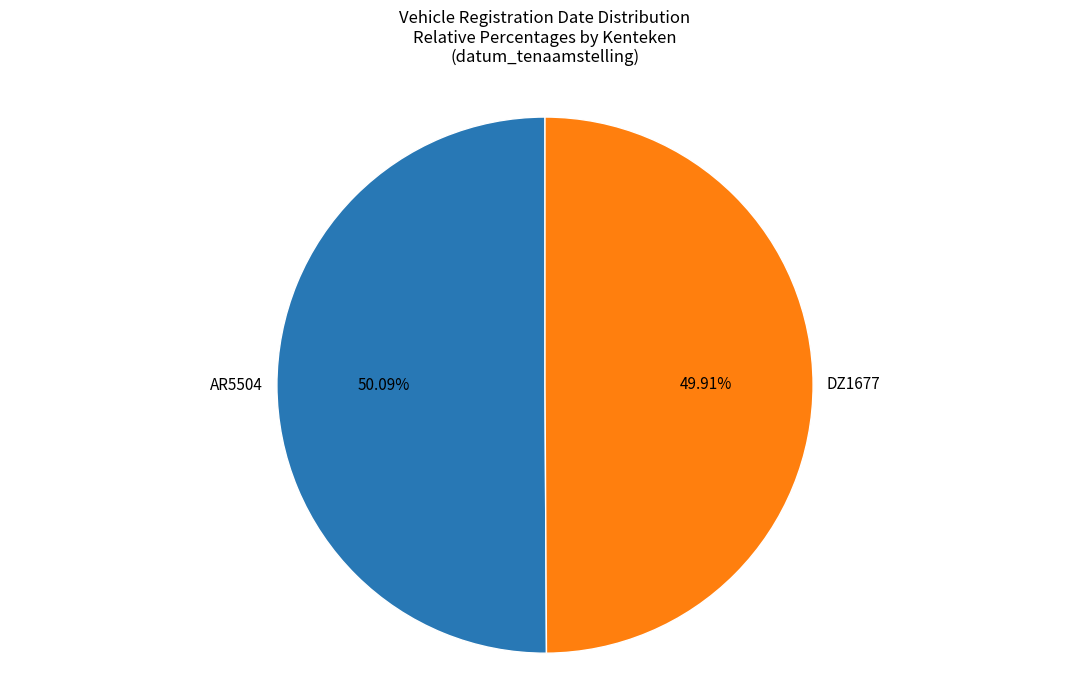

Is there a majority slice in this chart?

Yes